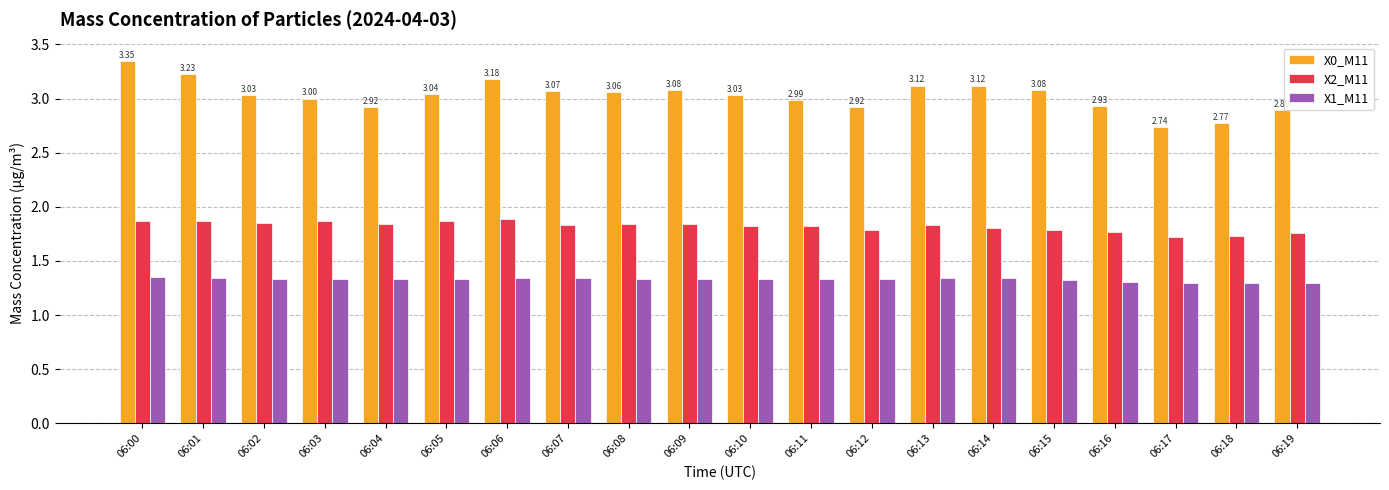

Rank the series at 06:02 from lowest to highest value.

X1_M11, X2_M11, X0_M11